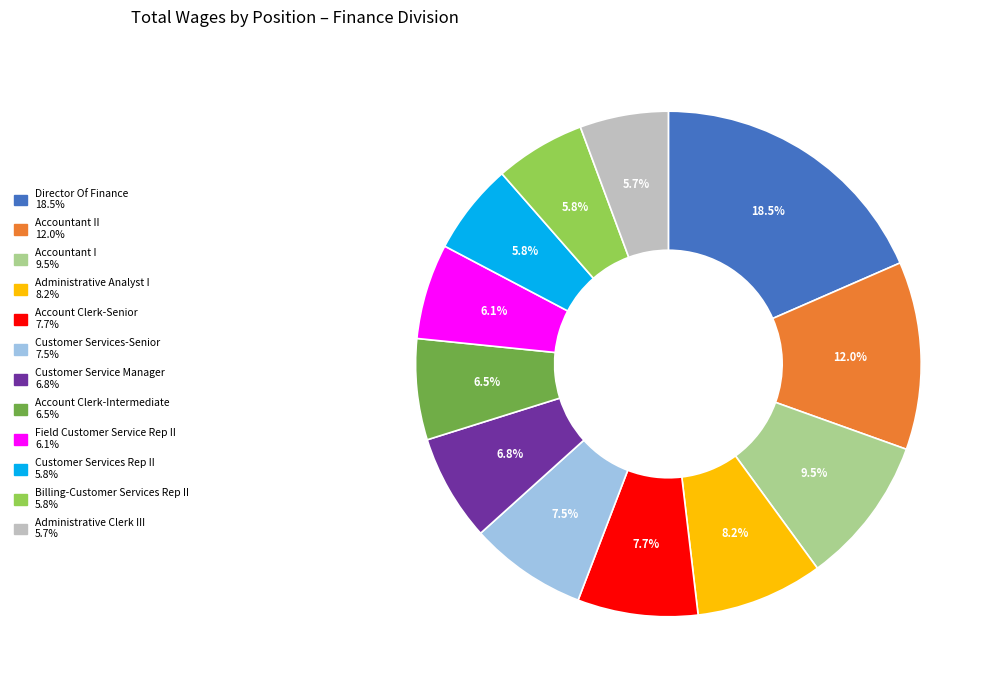

Is there any slice that represents more than half of the pie?

No